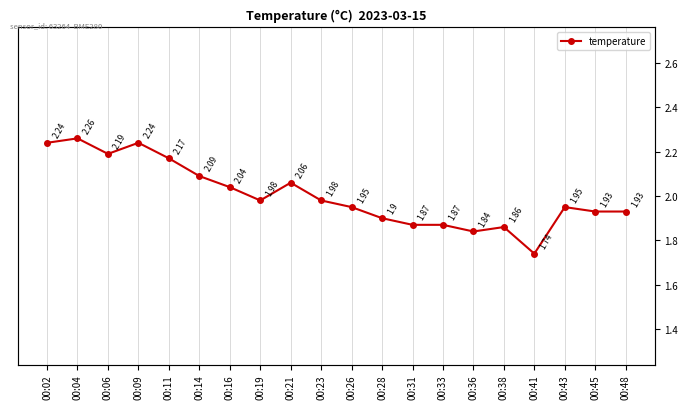

What is the value of the 17th point from the left?

1.7